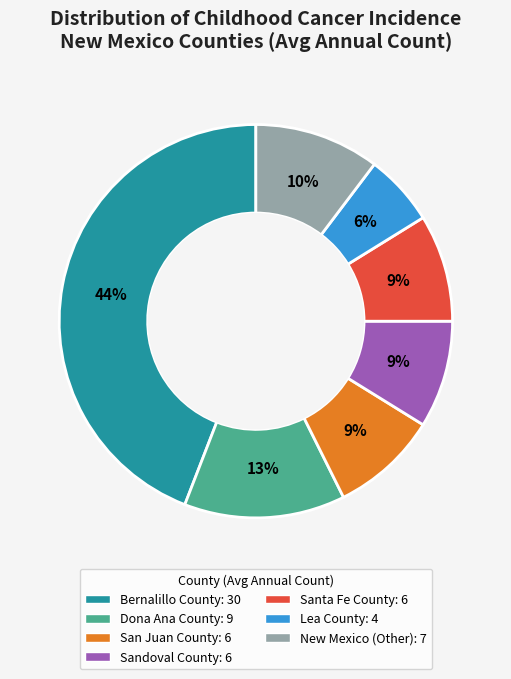

Is it true that Bernalillo County is 55% of the pie?

False